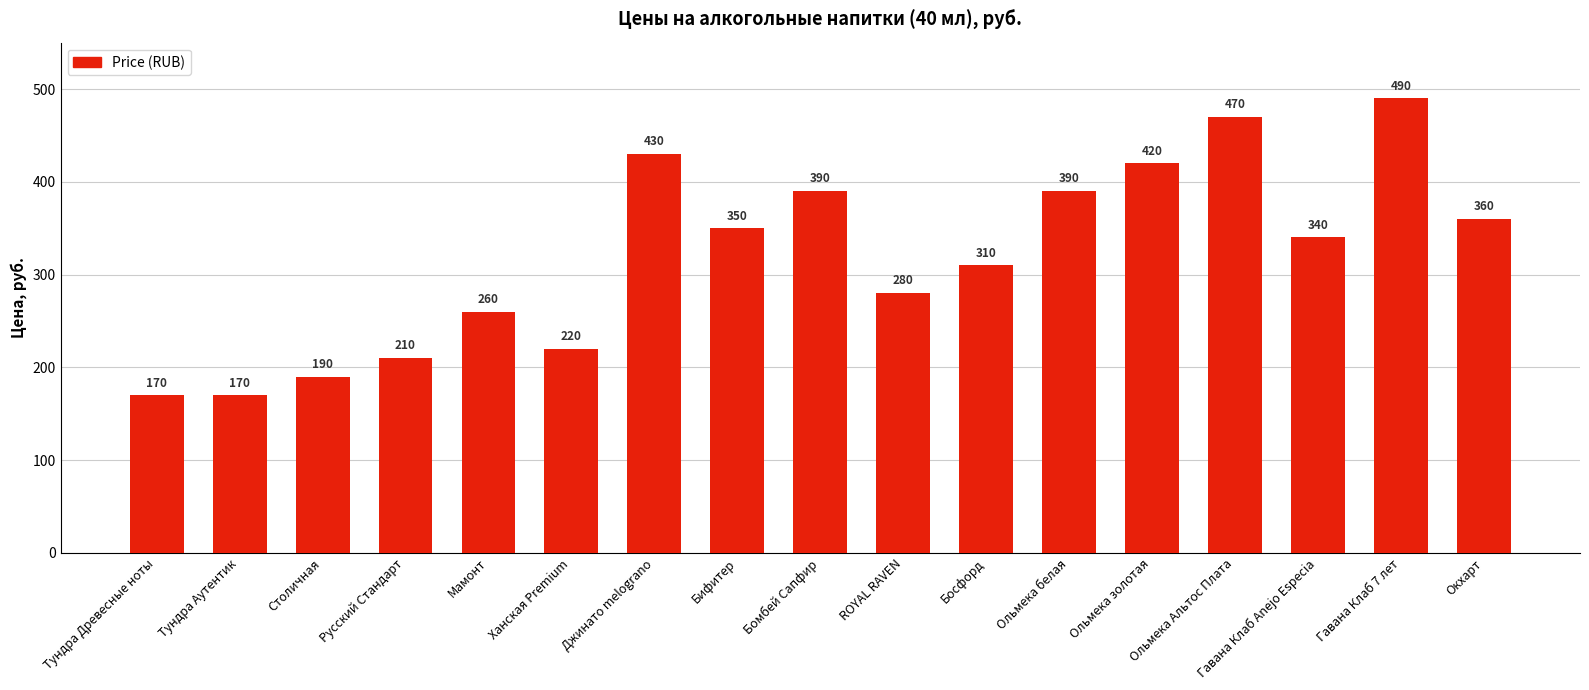

The value at Окхарт is 587. True or false?

False